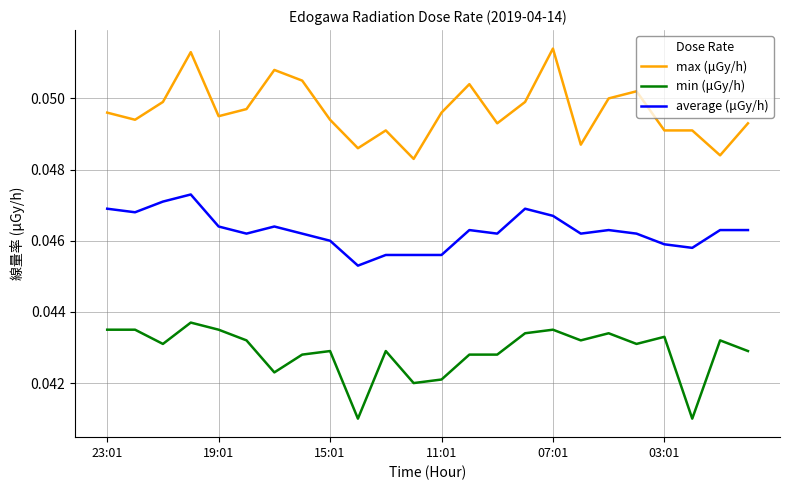

Count the number of categories in the chart.

24